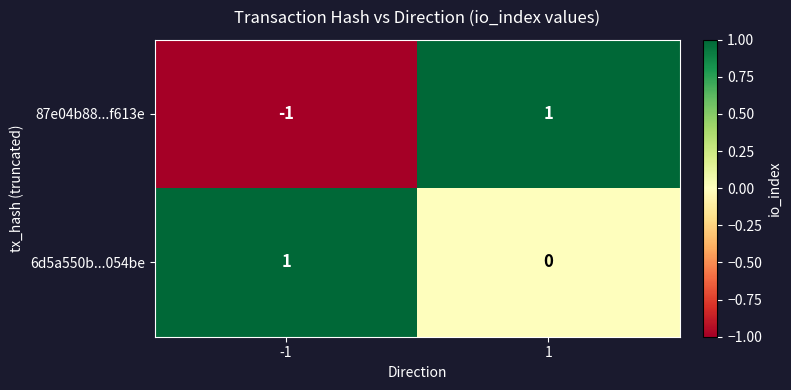

At how many categories does at least one series exceed 0?

2